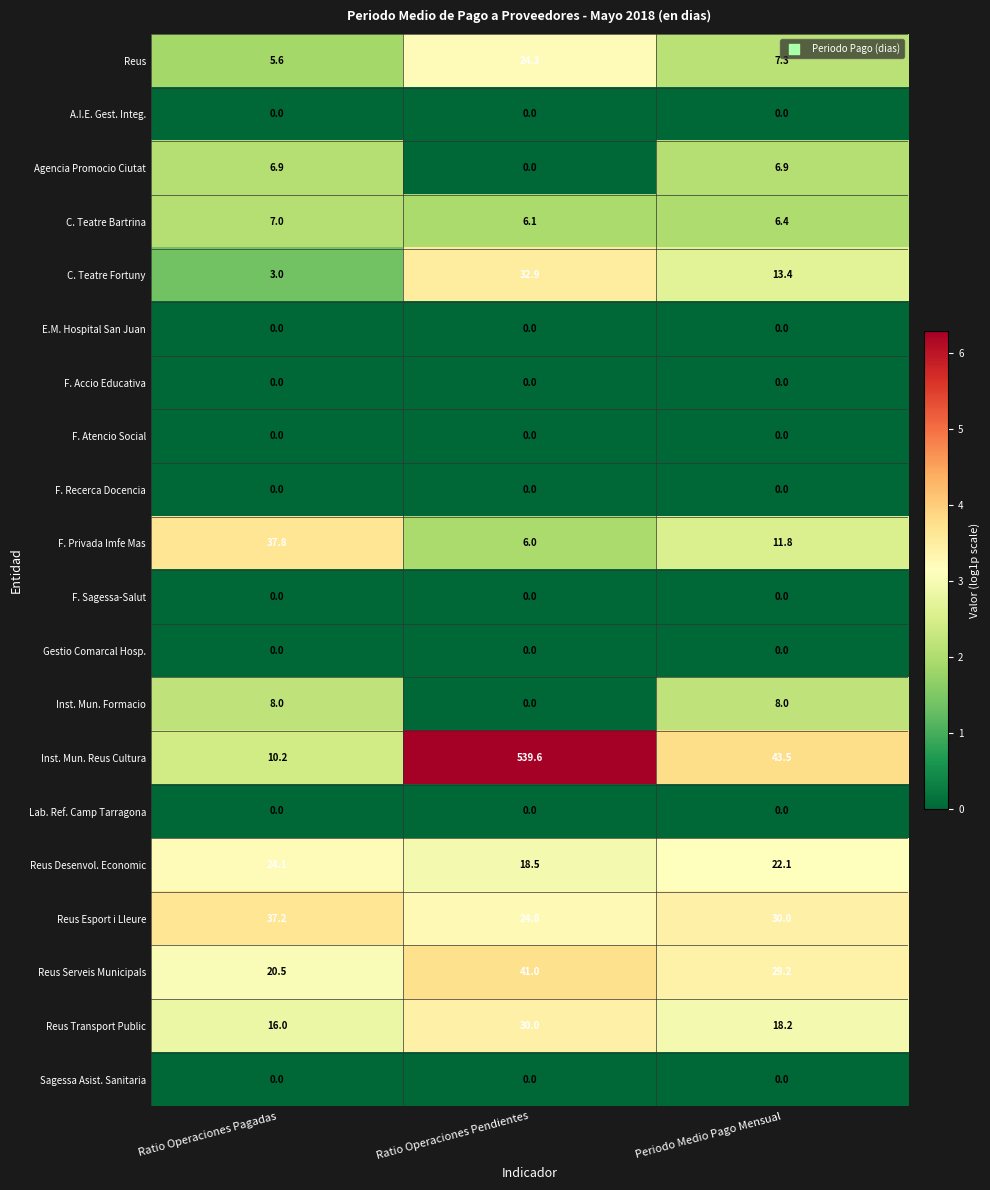

How many series are shown in this chart?

20